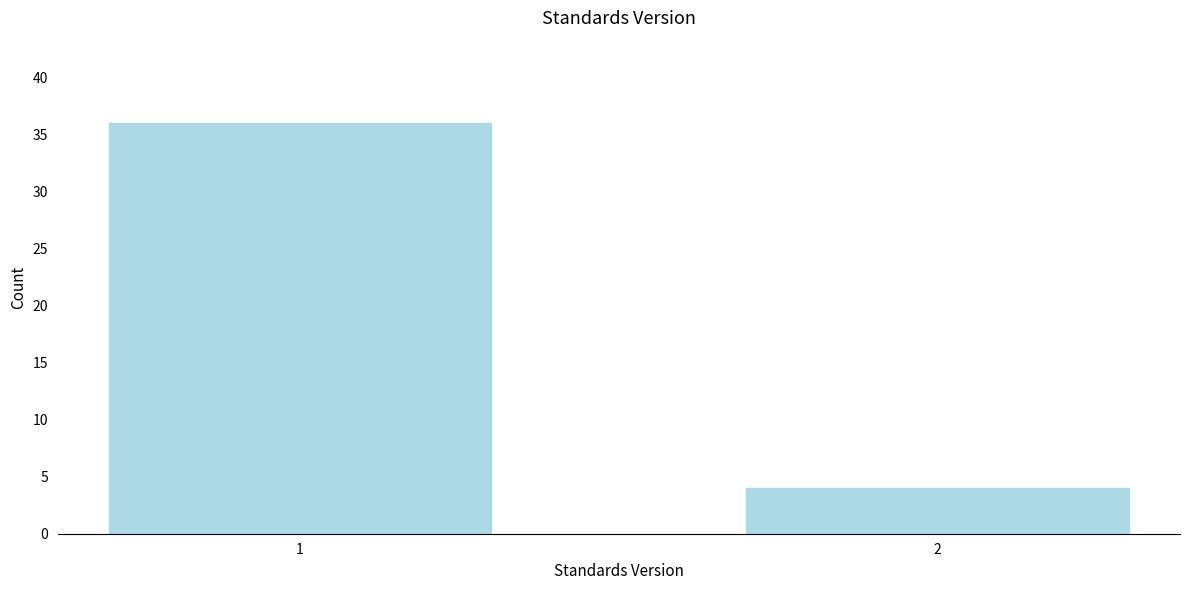

Reading right to left, what are all the values shown in this chart?

4	36